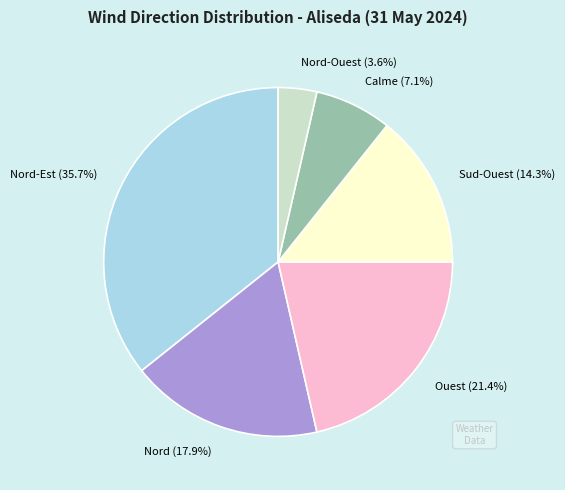

What is the ratio of the value at Nord-Est to the value at Nord?

2.0